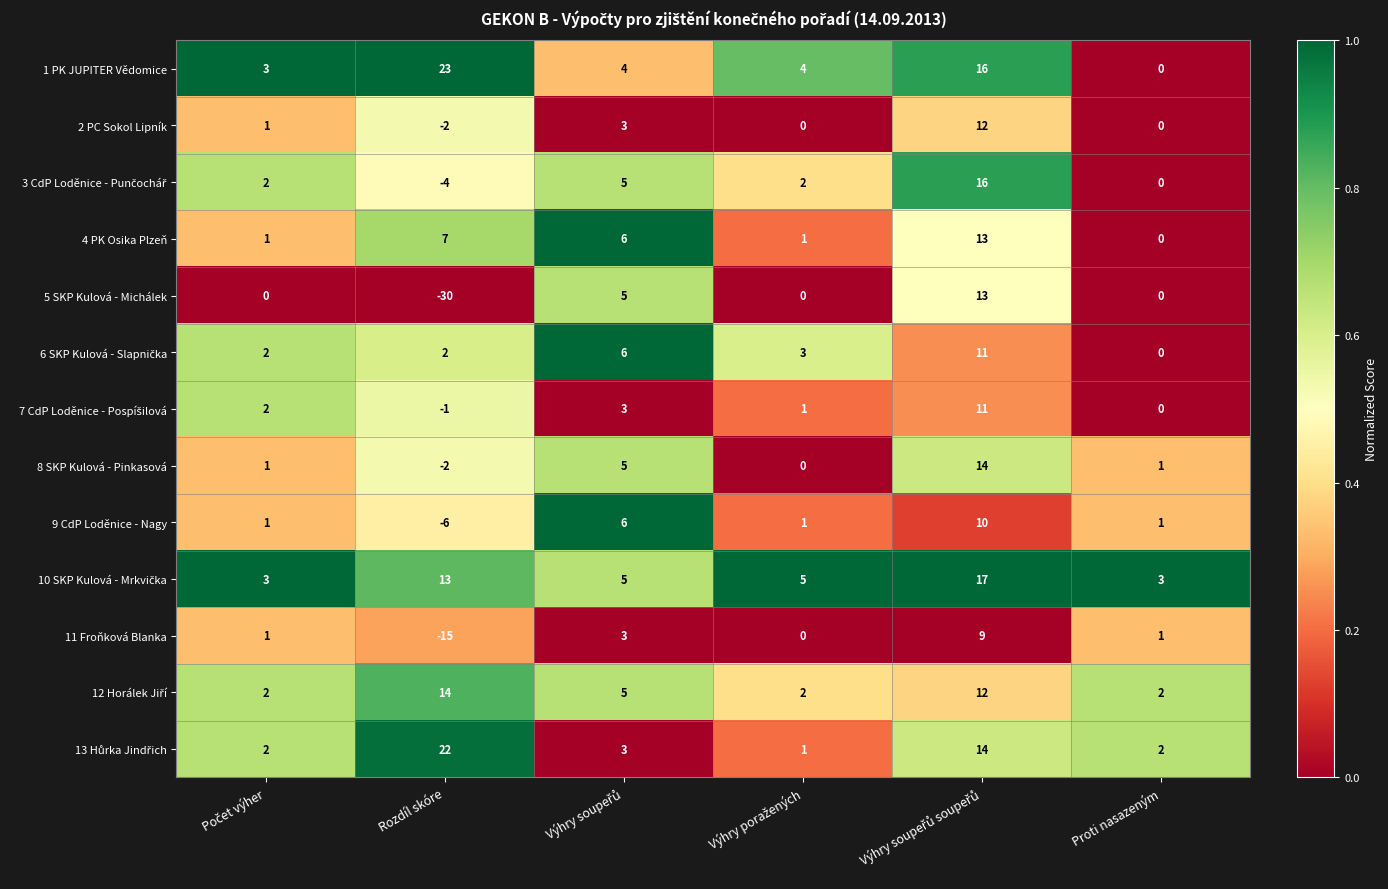

What is the sum of all 1 PK JUPITER Vědomice values?

50